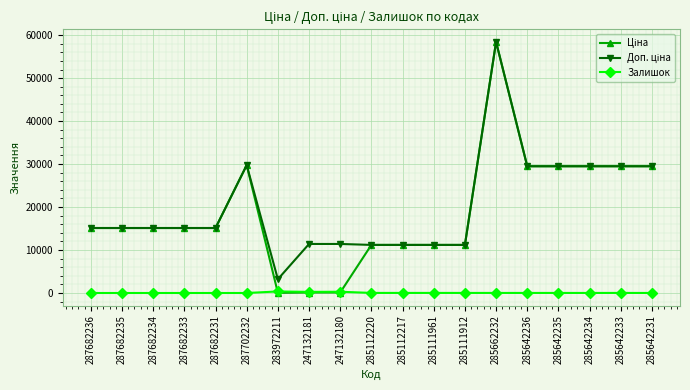

What is the spread (max minus min) of values at 287682234?

15120.0